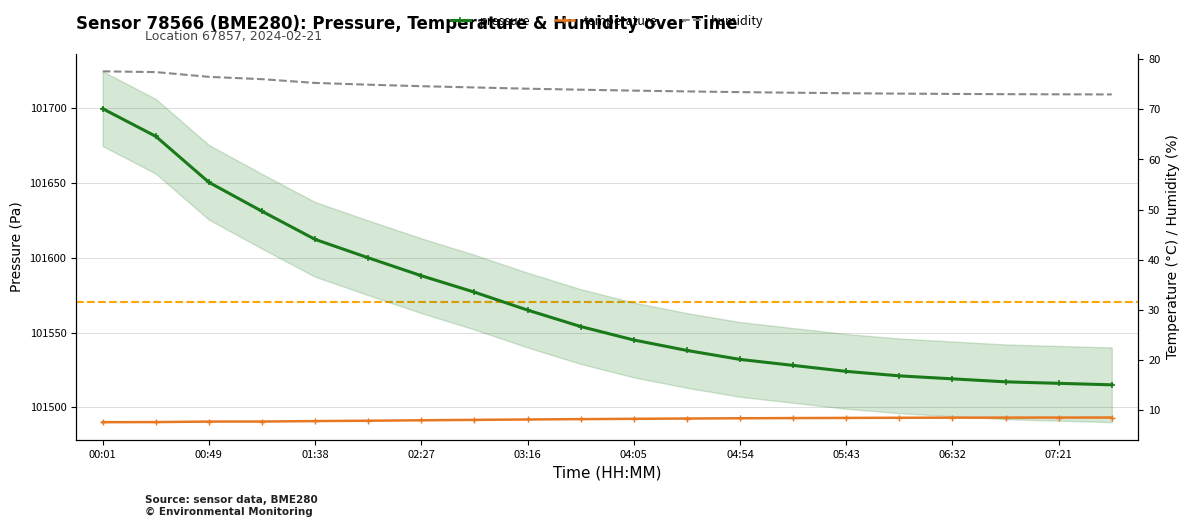

Is it true that pressure equals 154588.4 at 02:03?

False